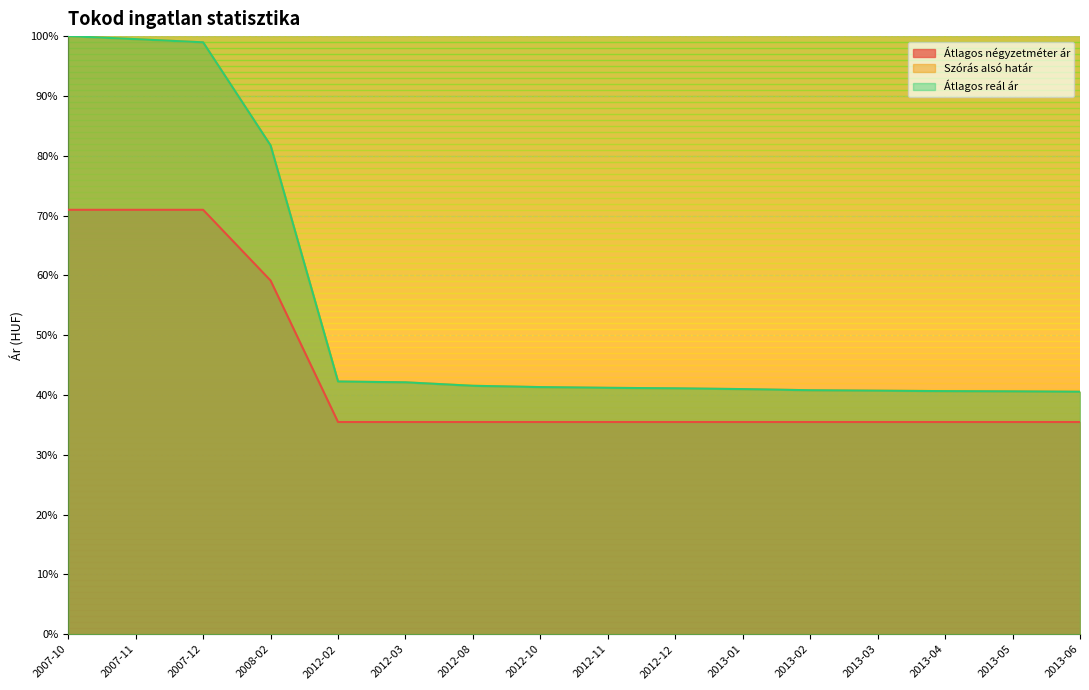

What is the difference between the maximum and minimum values in the Átlagos négyzetméter ár series?

35.5